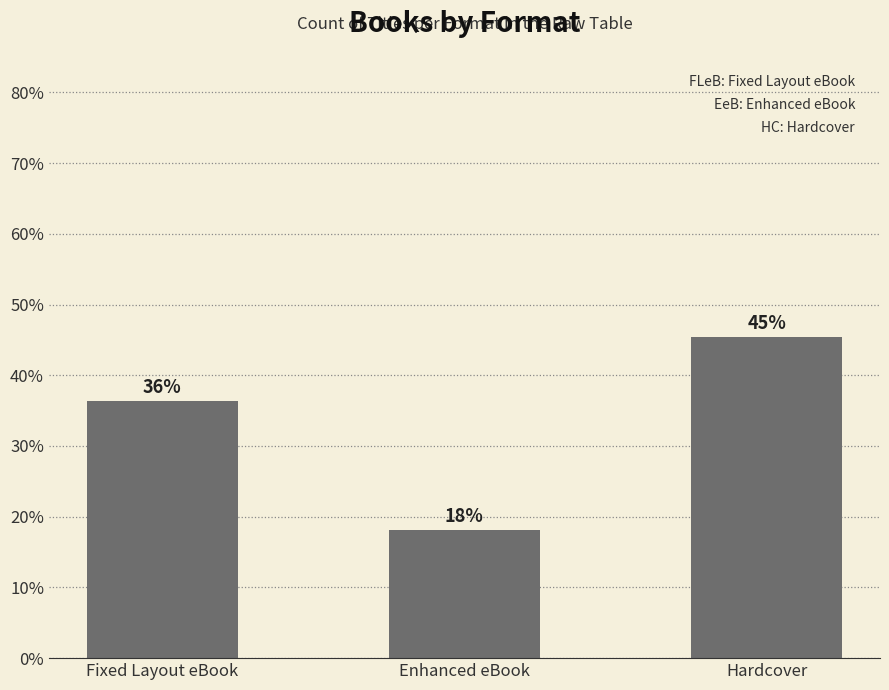

Reading left to right, what are all the values shown in this chart?

Fixed Layout eBook=36.4	Enhanced eBook=18.2	Hardcover=45.5